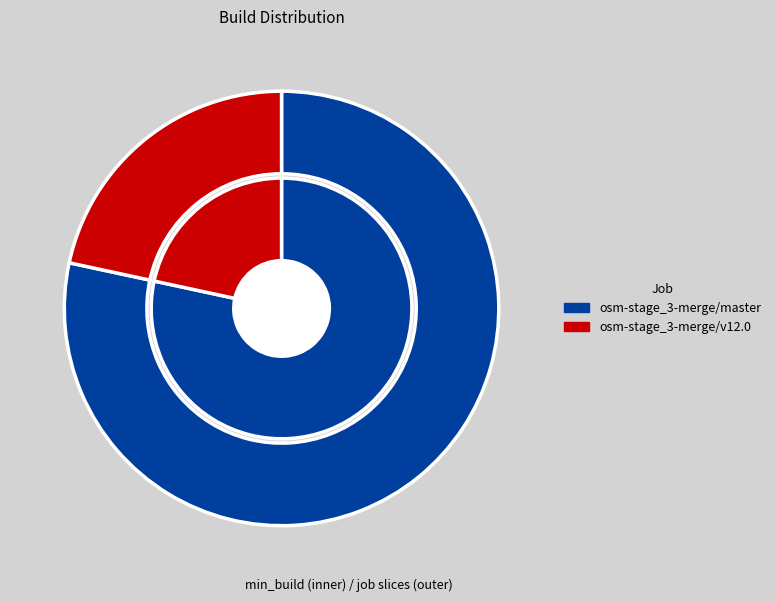

How many slices are in this pie chart?

2